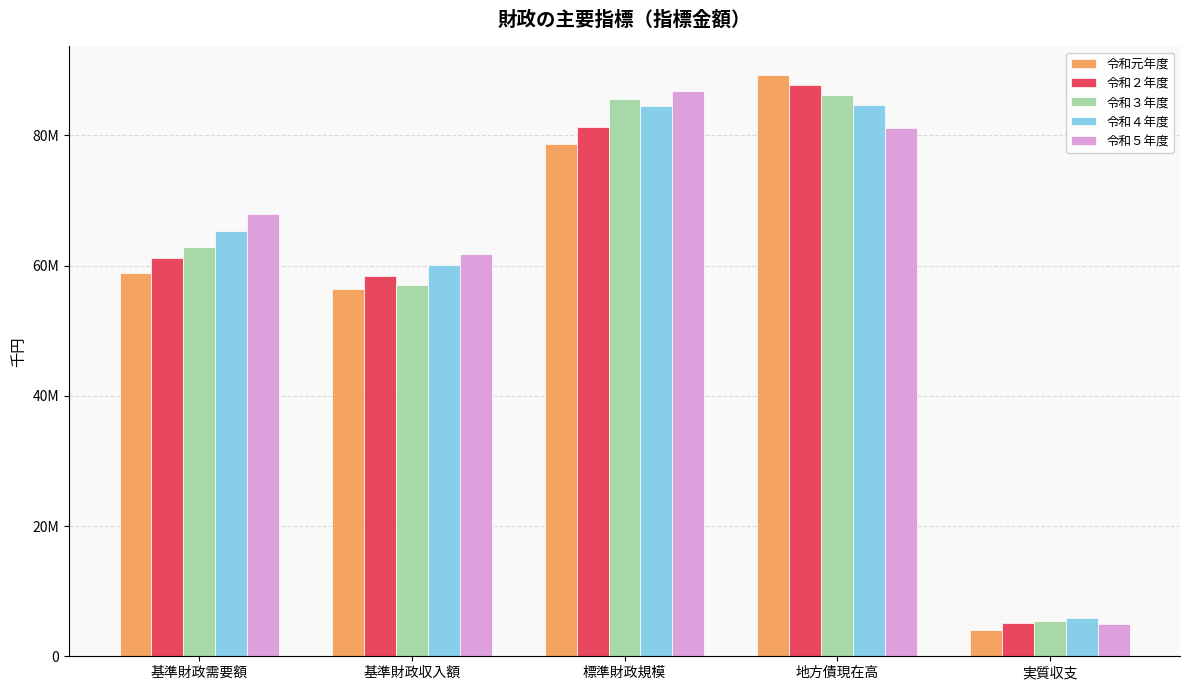

Which series has the largest total across all categories?

令和５年度